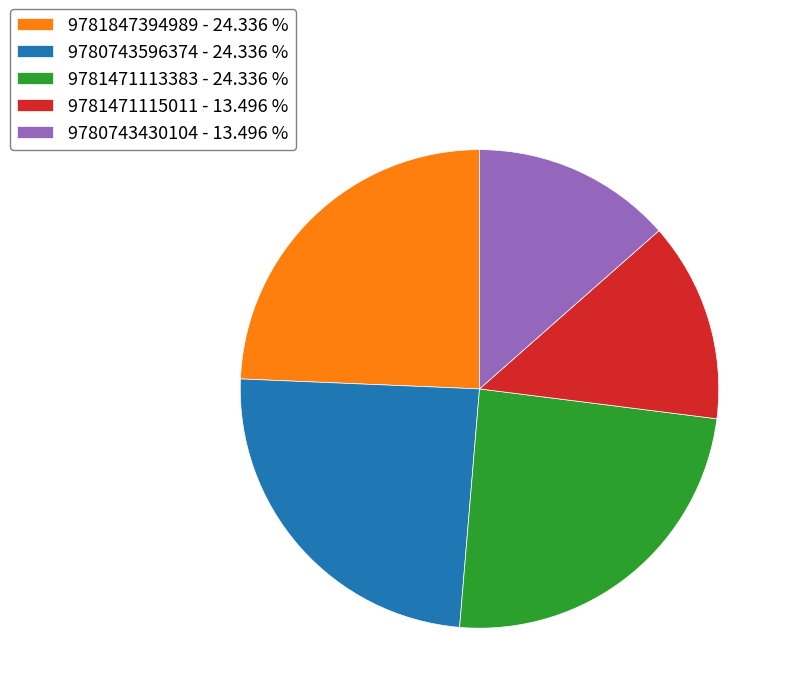

Is there any slice that represents more than half of the pie?

No